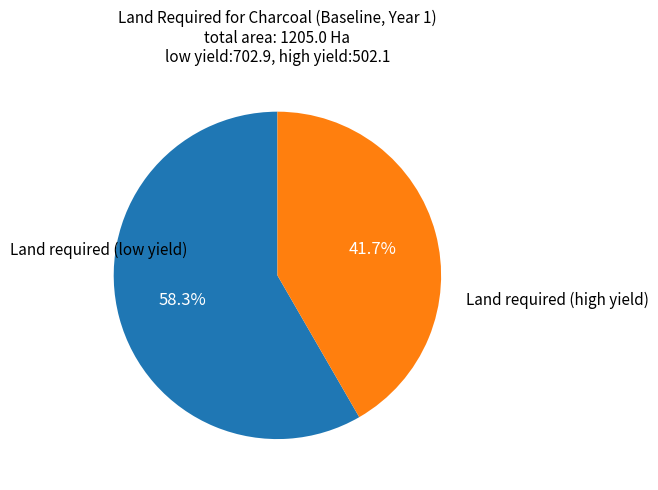

Is there a majority slice in this chart?

Yes